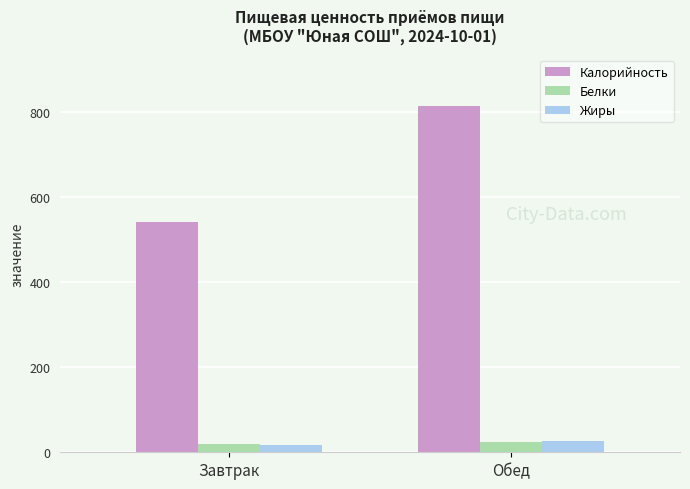

What value does the Белки series have at Обед?

24.6